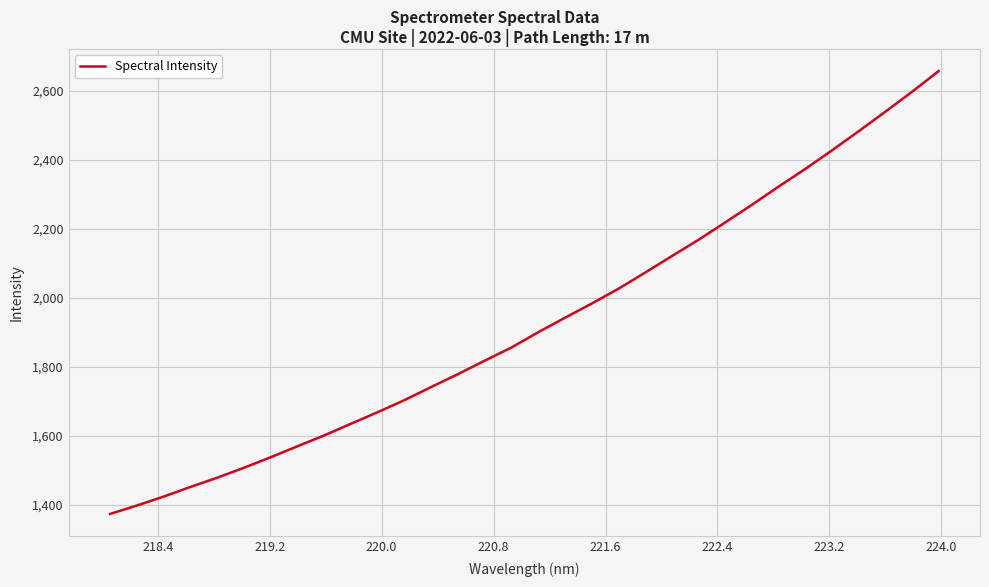

What is the difference between the maximum and minimum values?

1284.5